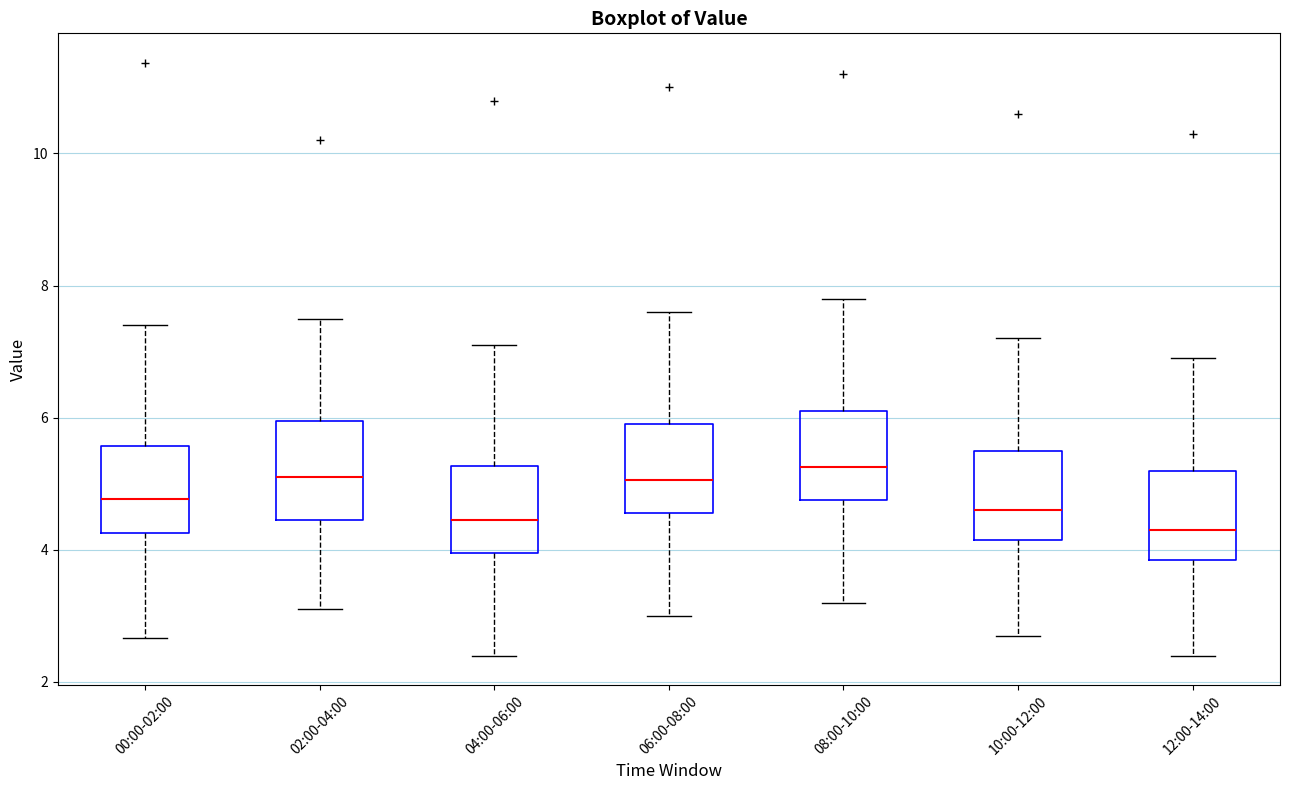

Reading left to right, read every box against the y-axis: the position of its median line, the range the box covers, and the ends of its whiskers. The values are not printed on the chart, so give them approximately, as read against the axis.

00:00-02:00: median 4.8, box 4.2 to 5.6, whiskers 2.6 to 7.4
02:00-04:00: median 5.2, box 4.4 to 6.0, whiskers 3.2 to 7.6
04:00-06:00: median 4.4, box 4.0 to 5.2, whiskers 2.4 to 7.2
06:00-08:00: median 5.0, box 4.6 to 6.0, whiskers 3.0 to 7.6
08:00-10:00: median 5.2, box 4.8 to 6.2, whiskers 3.2 to 7.8
10:00-12:00: median 4.6, box 4.2 to 5.6, whiskers 2.8 to 7.2
12:00-14:00: median 4.4, box 3.8 to 5.2, whiskers 2.4 to 7.0